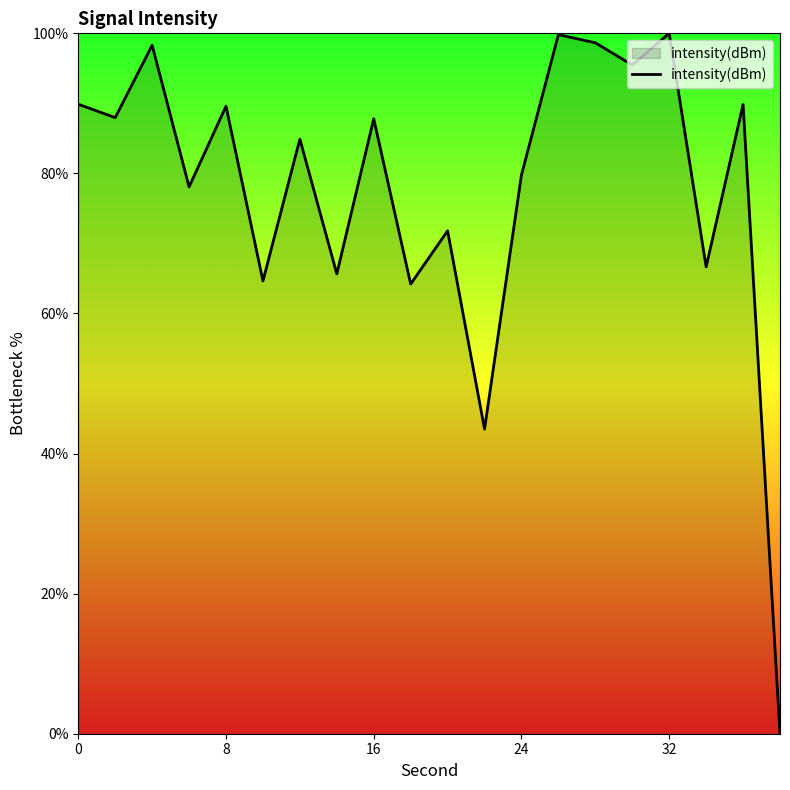

What is the greatest value displayed?

100.0